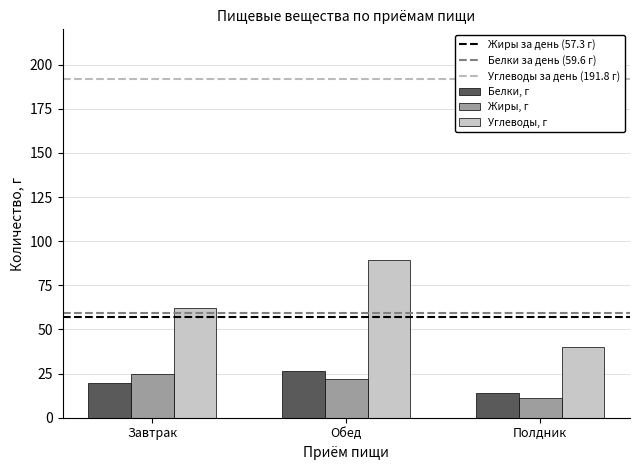

Are the bars grouped side by side (vs. stacked)?

Yes